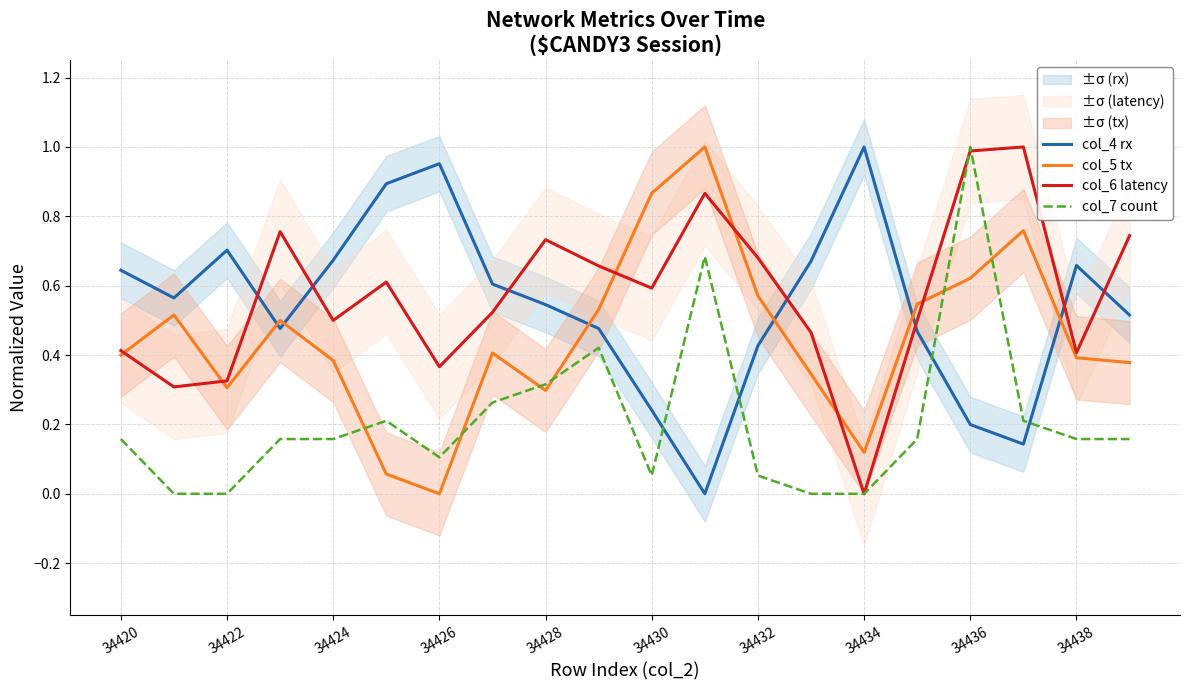

The value of col_5 tx at 34422 is 0.1. True or false?

False